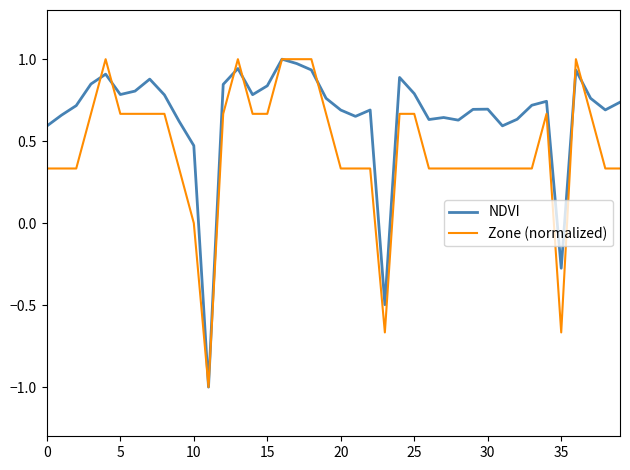

Which series has the largest total across all categories?

NDVI